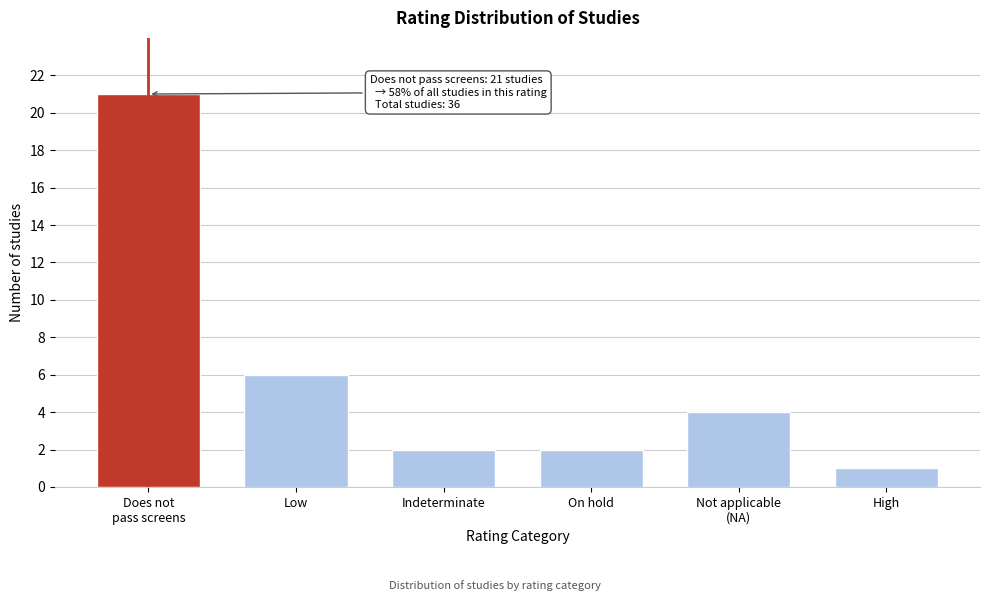

Reading right to left, transcribe all the data shown in this chart.

1	4	2	2	6	21